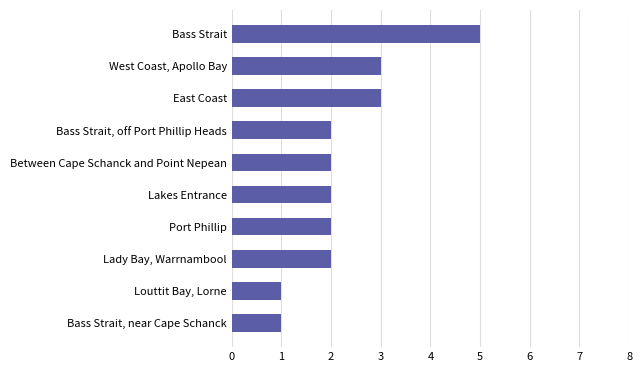

The chart shows a value of 2 at Lakes Entrance. True or false?

True